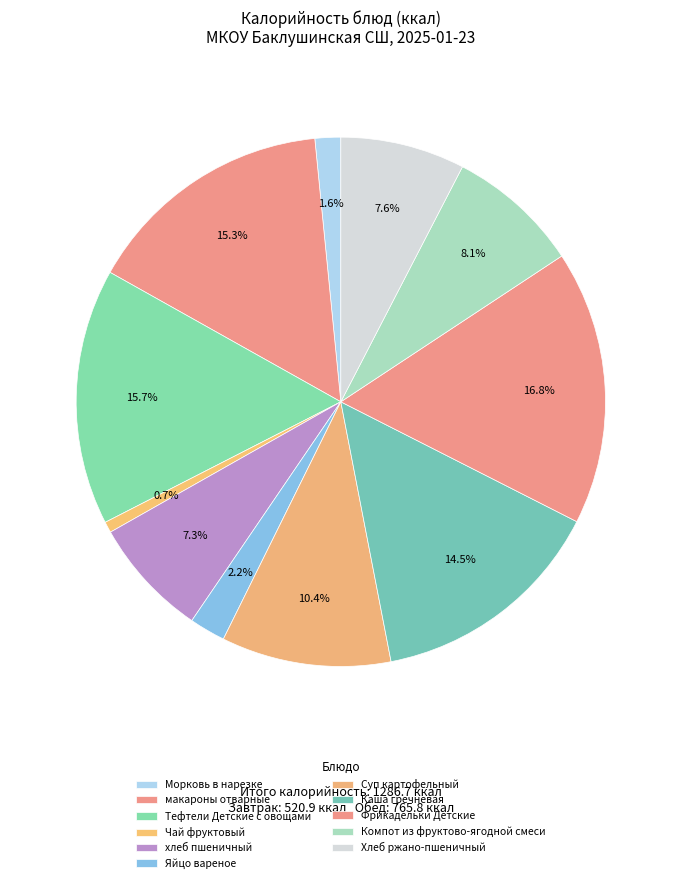

To the nearest percent, what is the combined percentage of хлеб пшеничный and Суп картофельный?

18%